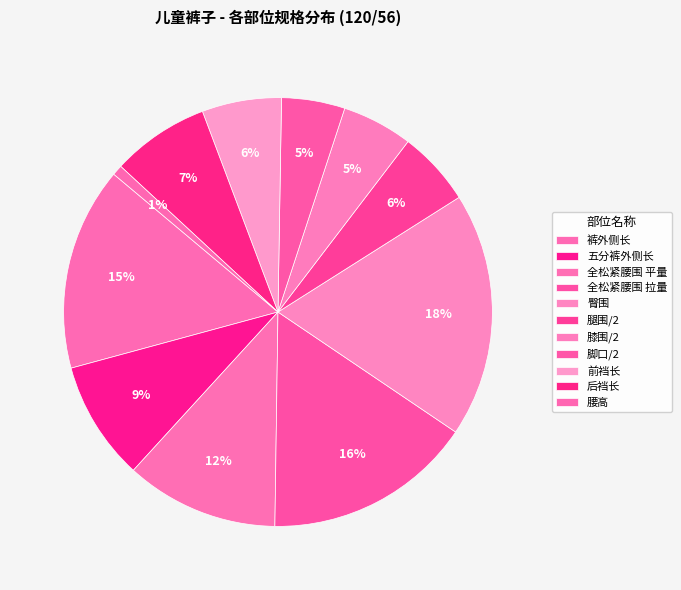

Which category has the biggest portion of the pie?

臀围